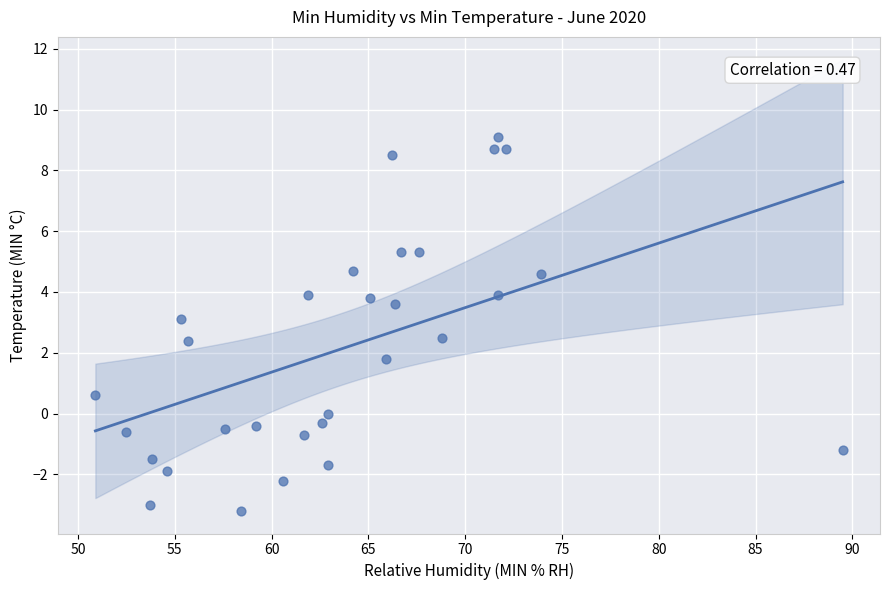

What Y value in the scatter plot is closest to 2?

1.8